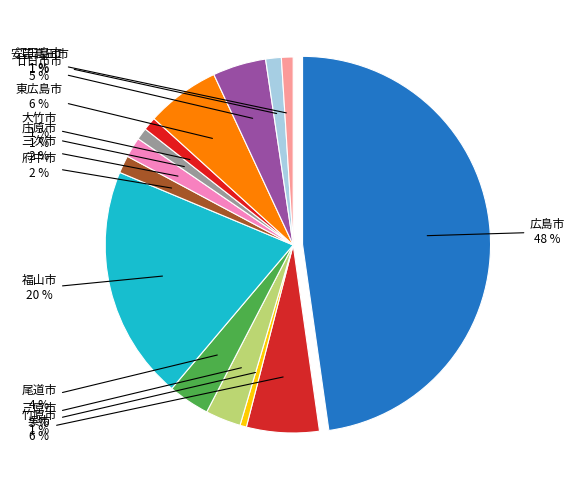

How many slices are in this pie chart?

14